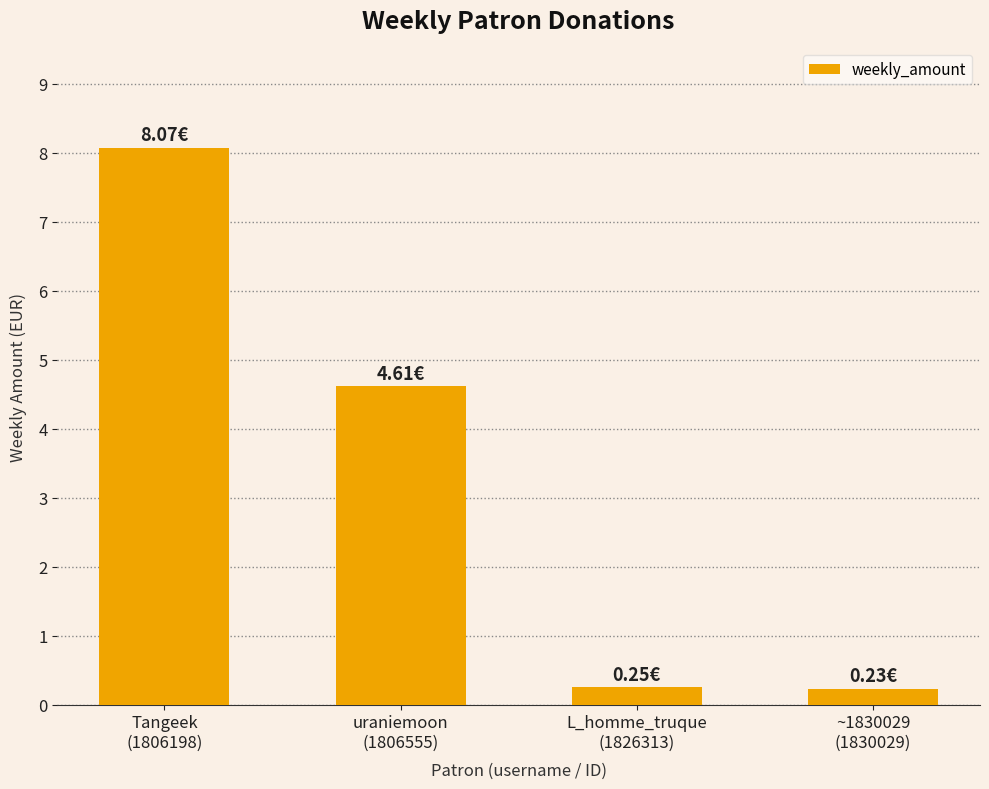

What is the difference between the second highest and second lowest values?

4.4